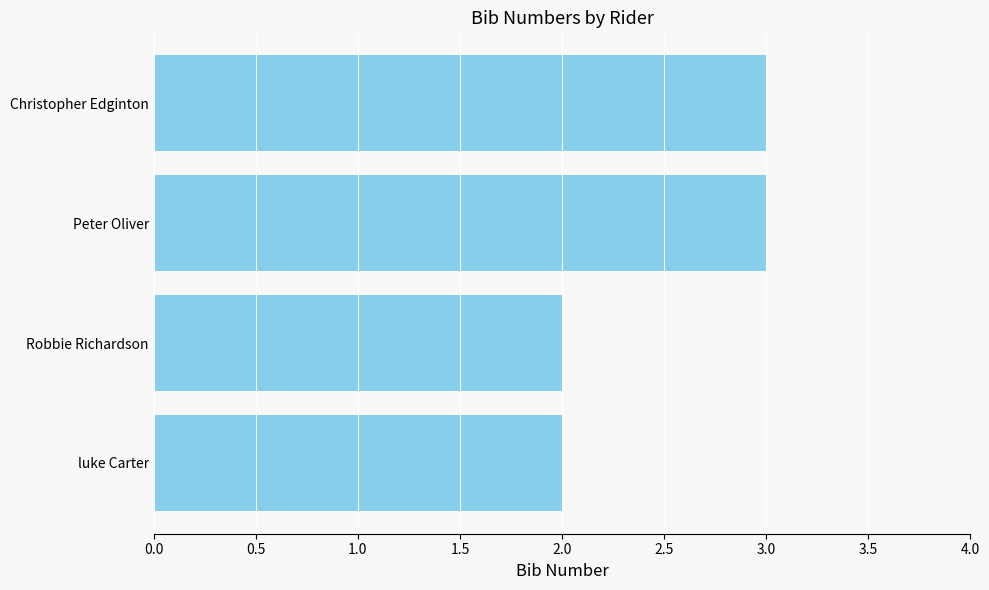

What is the change in value from luke Carter to Peter Oliver?

+1